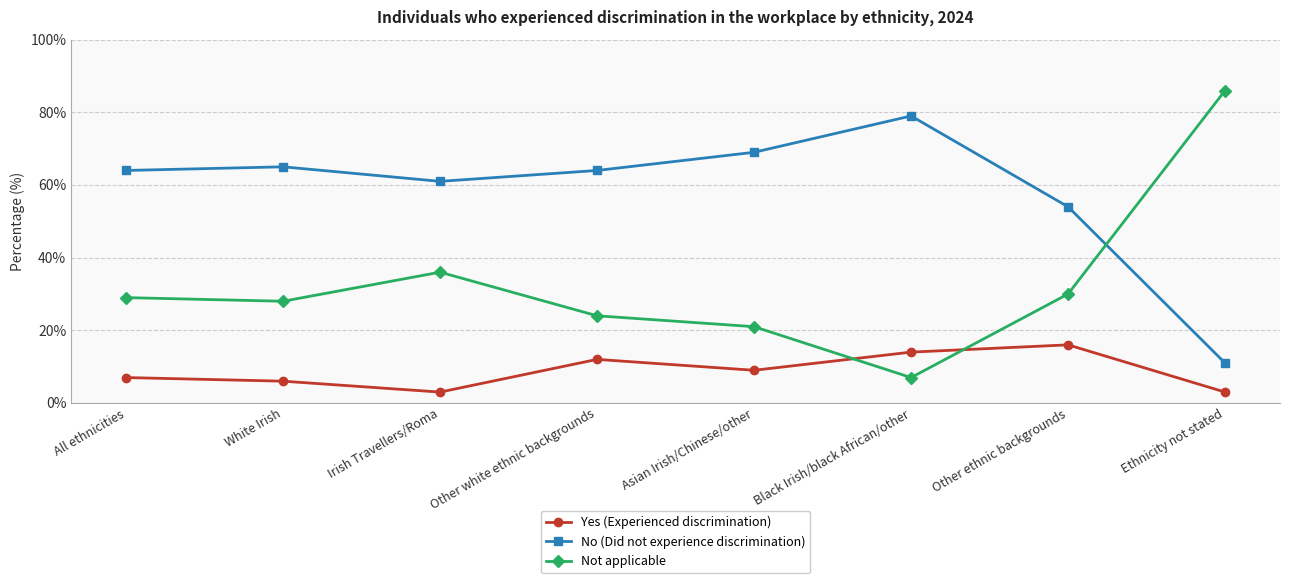

Does the chart have visible grid lines?

Yes